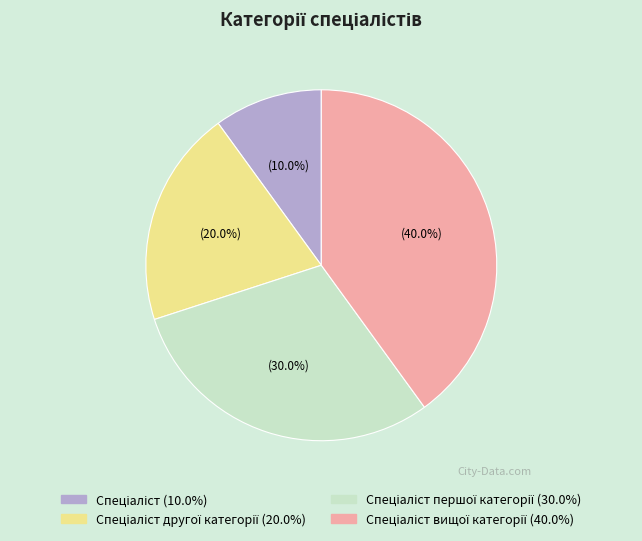

Does any single category account for the majority?

No